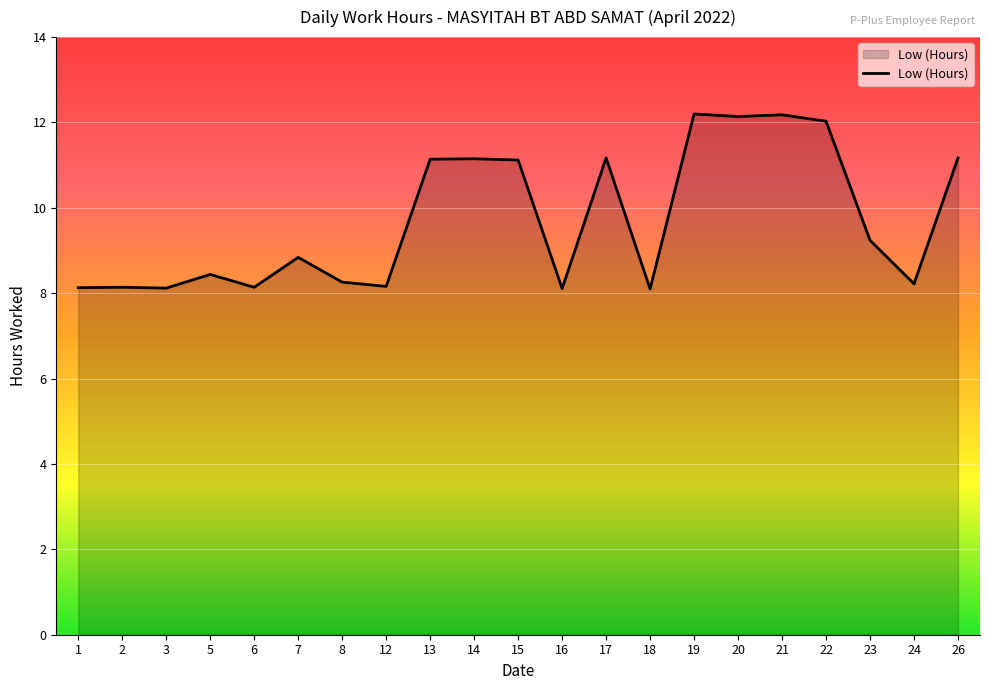

True or false: the data shows 11.1 at 15.

True